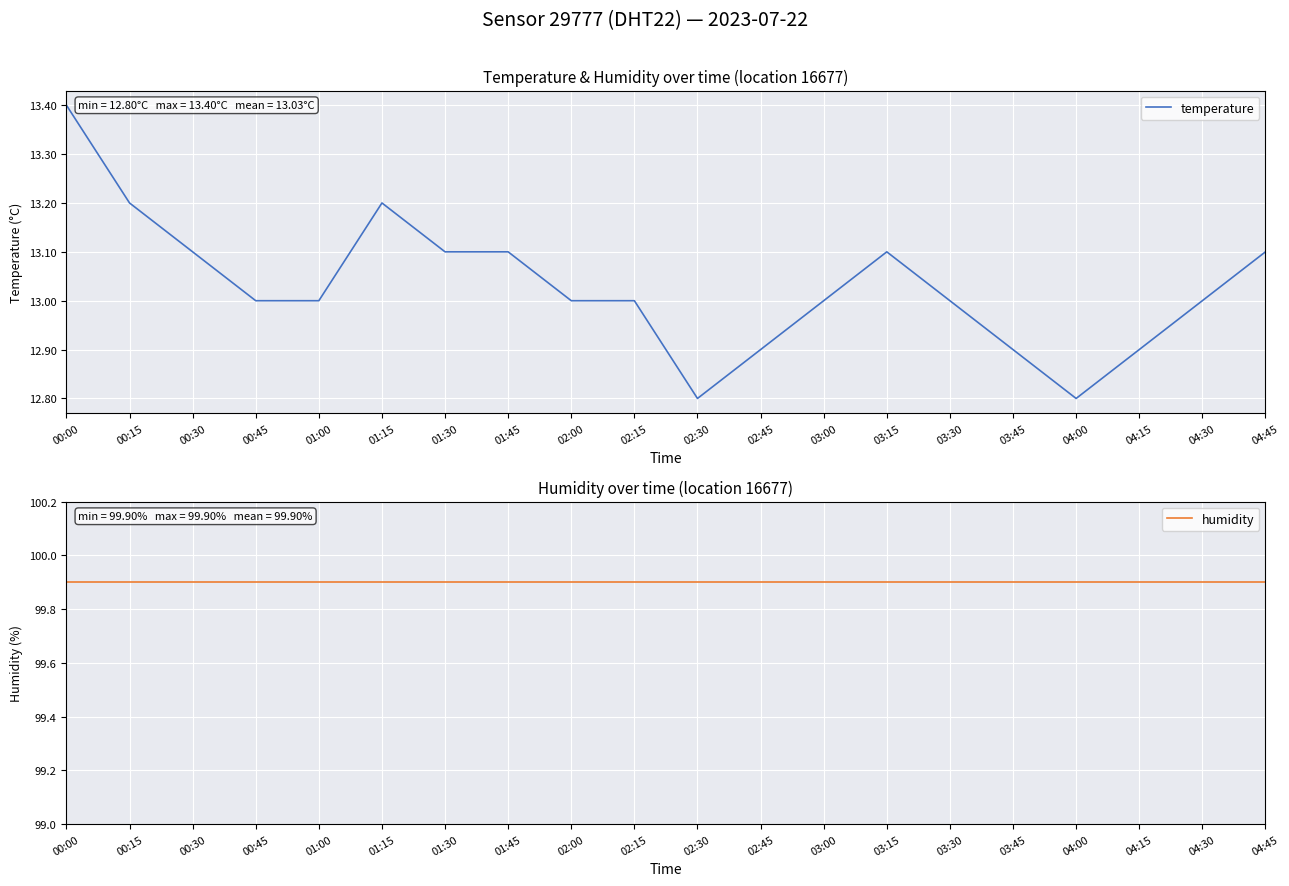

At which category does temperature reach its first local valley?

02:30